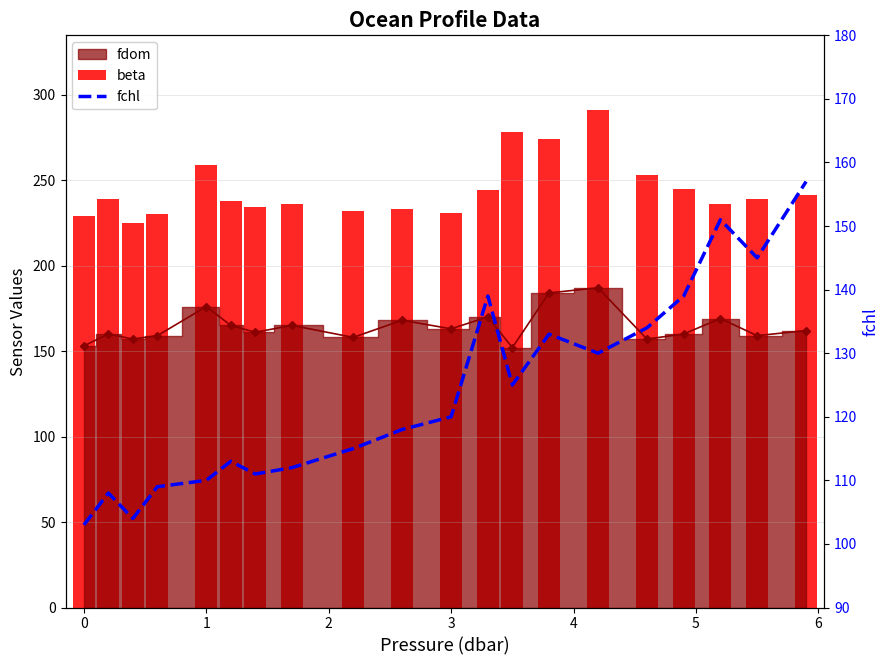

What is the difference between the maximum and minimum values in the fchl series?

54